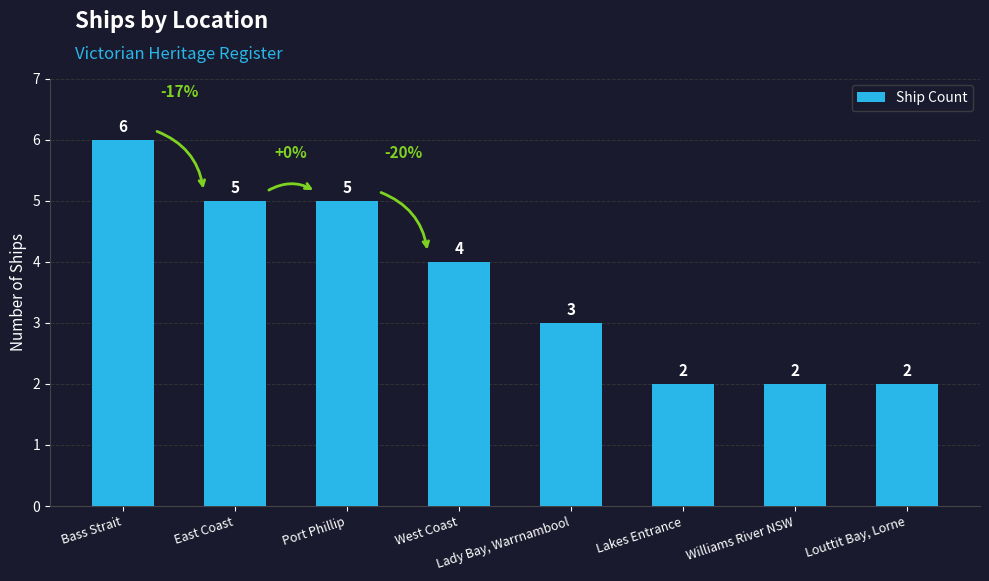

Reading left to right, transcribe all the data shown in this chart.

Bass Strait=6	East Coast=5	Port Phillip=5	West Coast=4	Lady Bay, Warrnambool=3	Lakes Entrance=2	Williams River NSW=2	Louttit Bay, Lorne=2